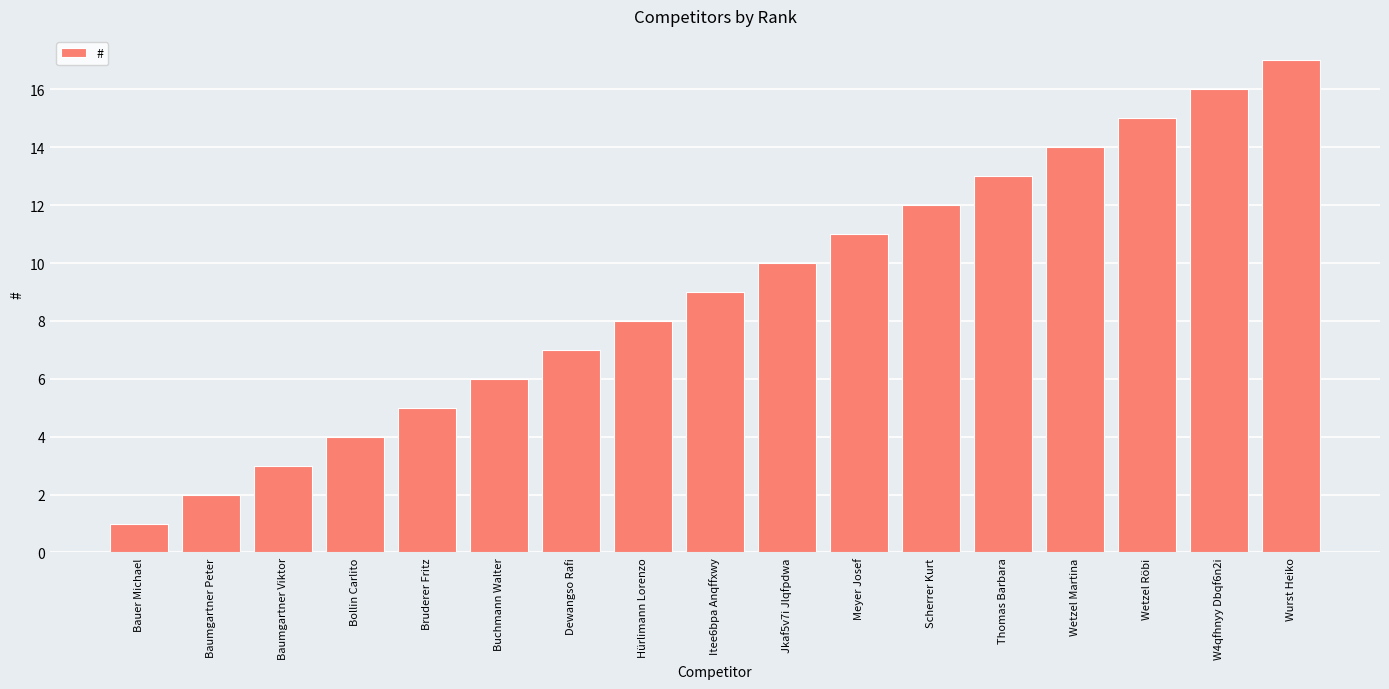

Is it true that the value at Scherrer Kurt is 12?

True